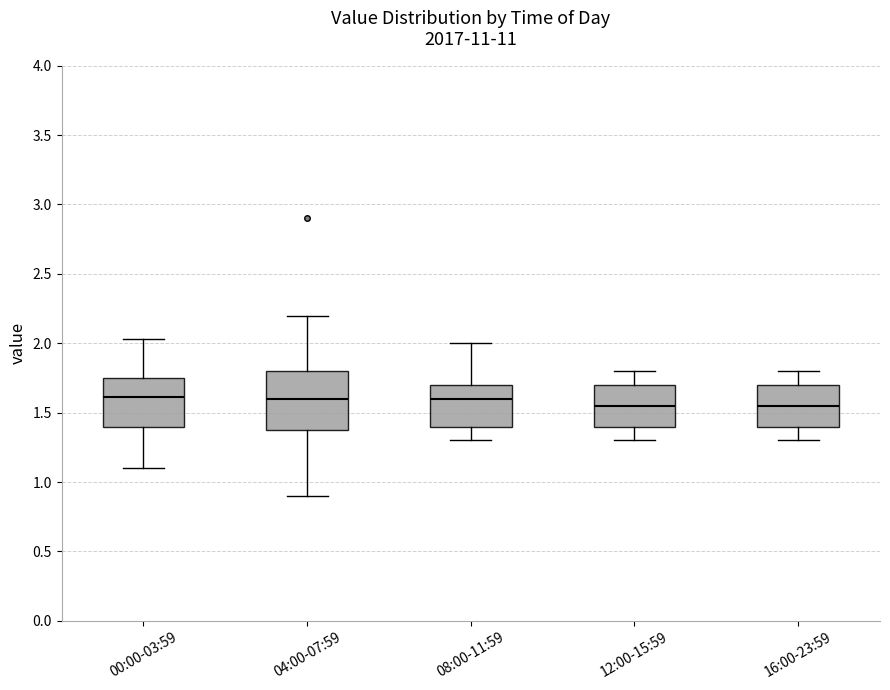

Where does the lower whisker of the box for 04:00-07:59 end on the y-axis? The values are not printed on the chart, so give them approximately, as read against the axis.

0.90